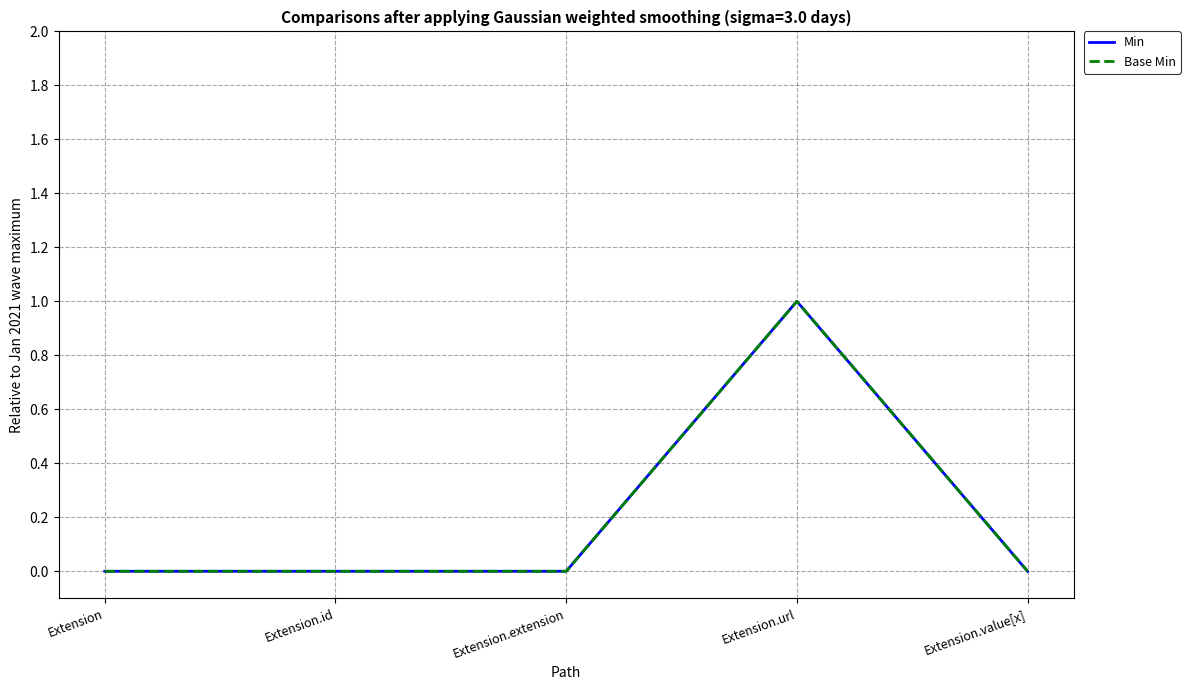

Does the chart have visible grid lines?

Yes